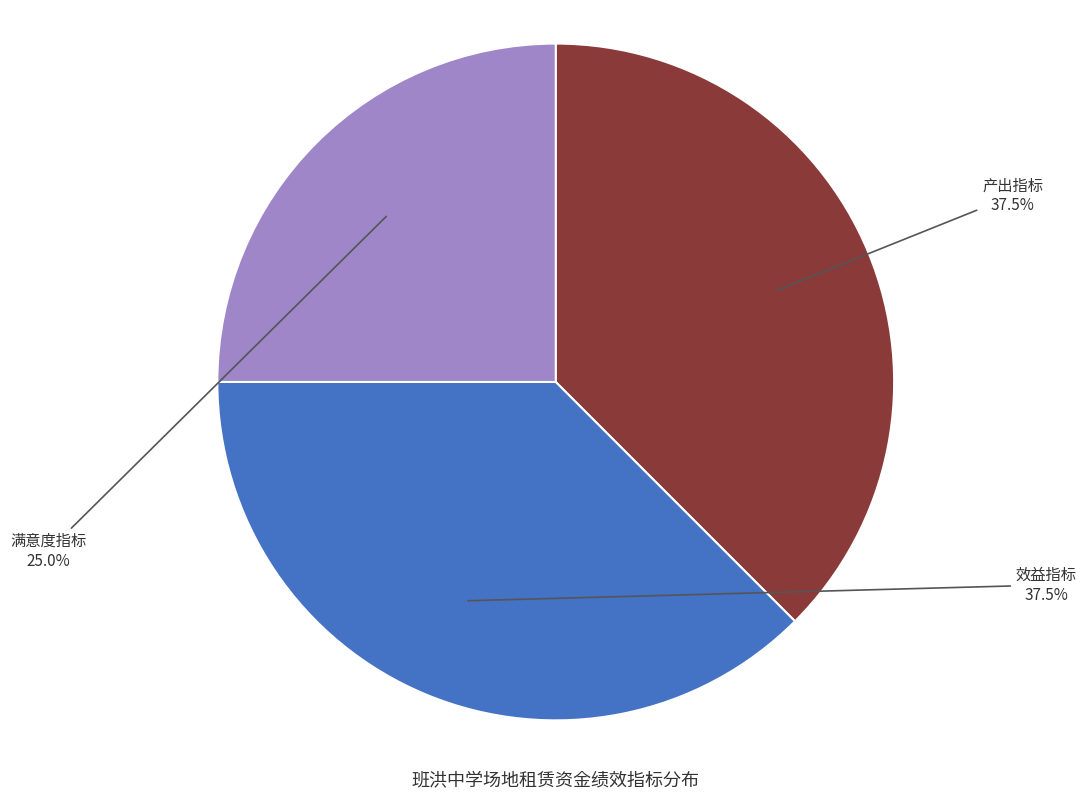

Is there a majority slice in this chart?

No